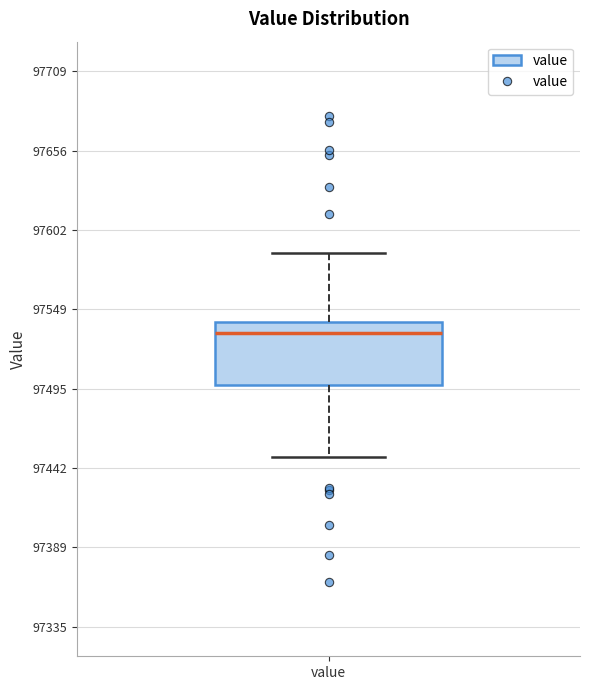

Transcribe this box plot: give where the median line is, the range the box spans, and where the two whiskers end, as read against the y-axis. The values are not printed on the chart, so give them approximately, as read against the axis.

median 97530, box 97500 to 97540, whiskers 97450 to 97590